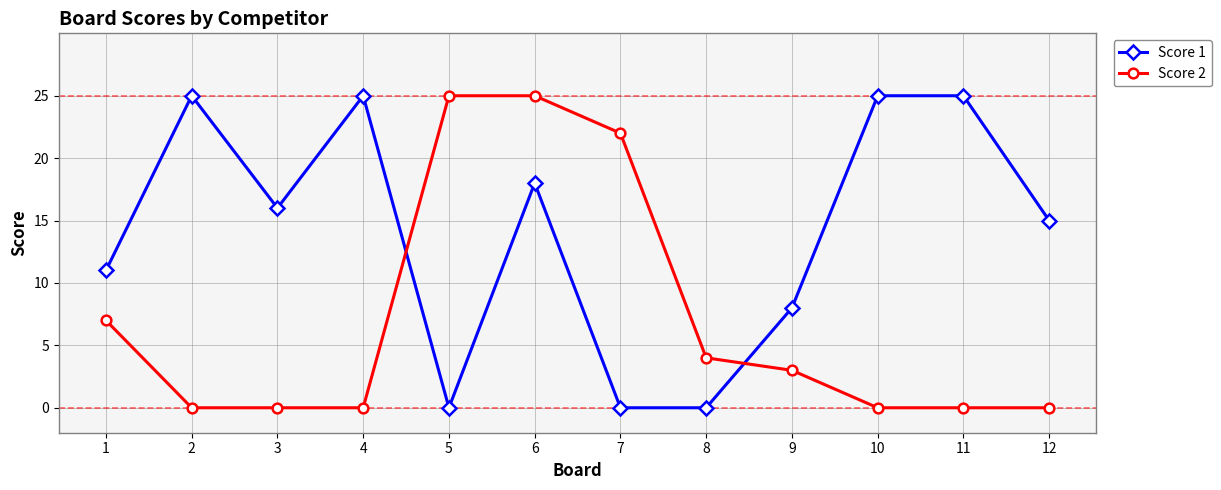

What is the sum of all Score 2 values?

86